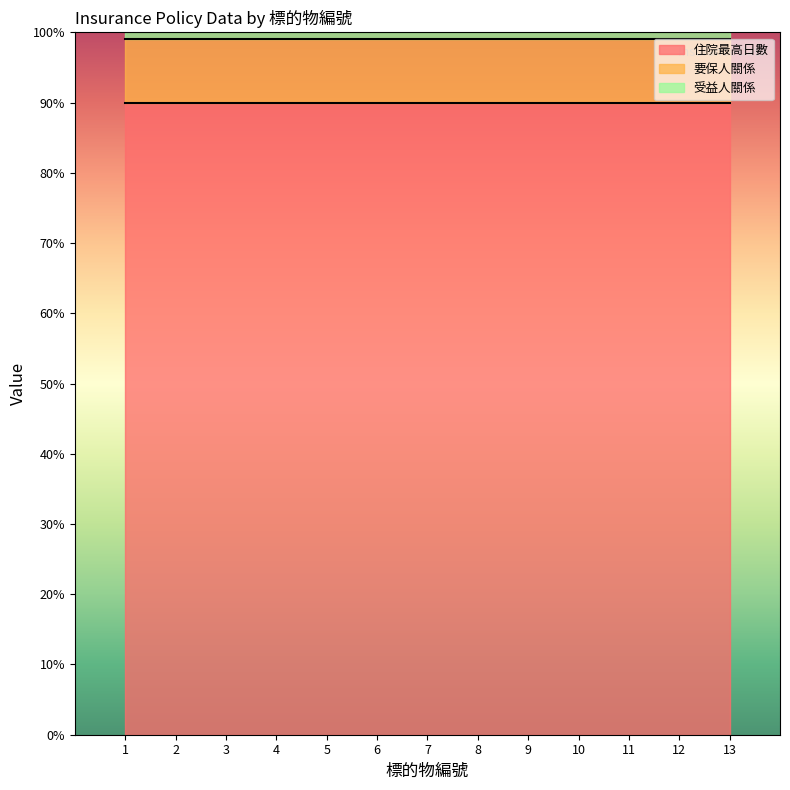

The value of 要保人關係 at 7 is 9. True or false?

True